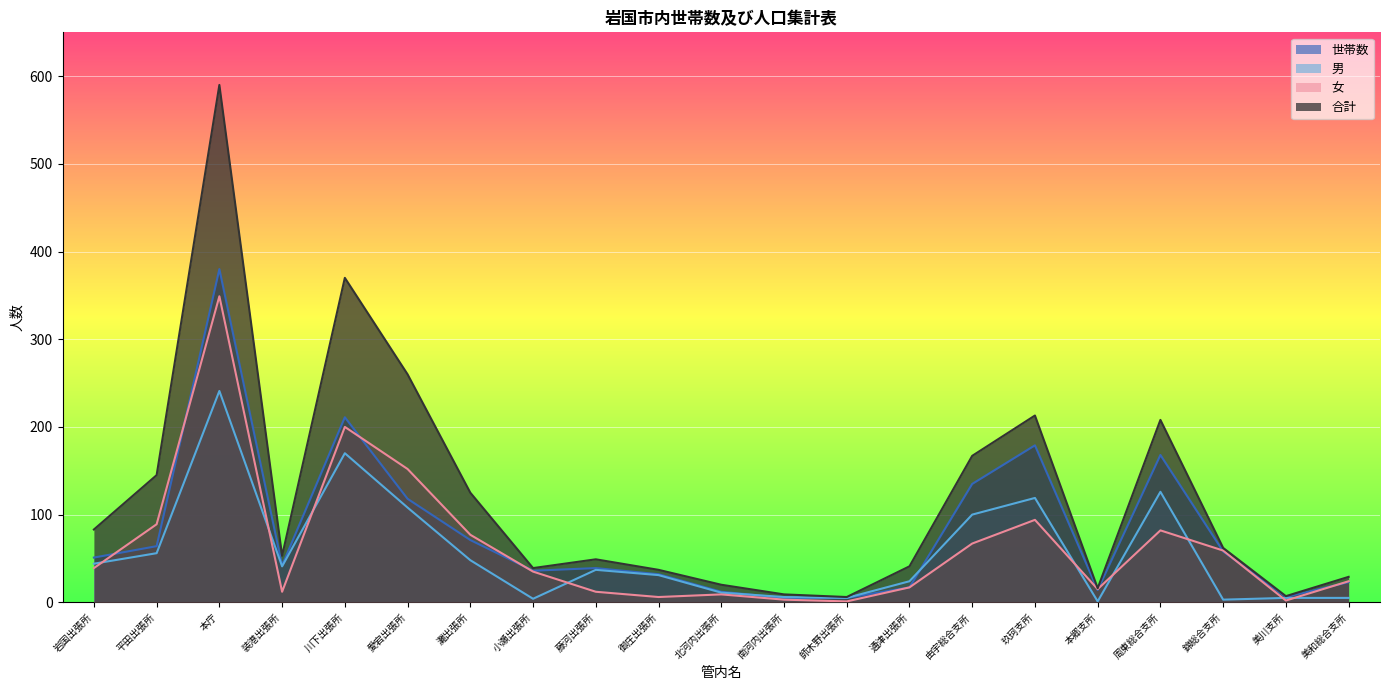

True or false: 男 has a value of 126 at 周東総合支所.

True